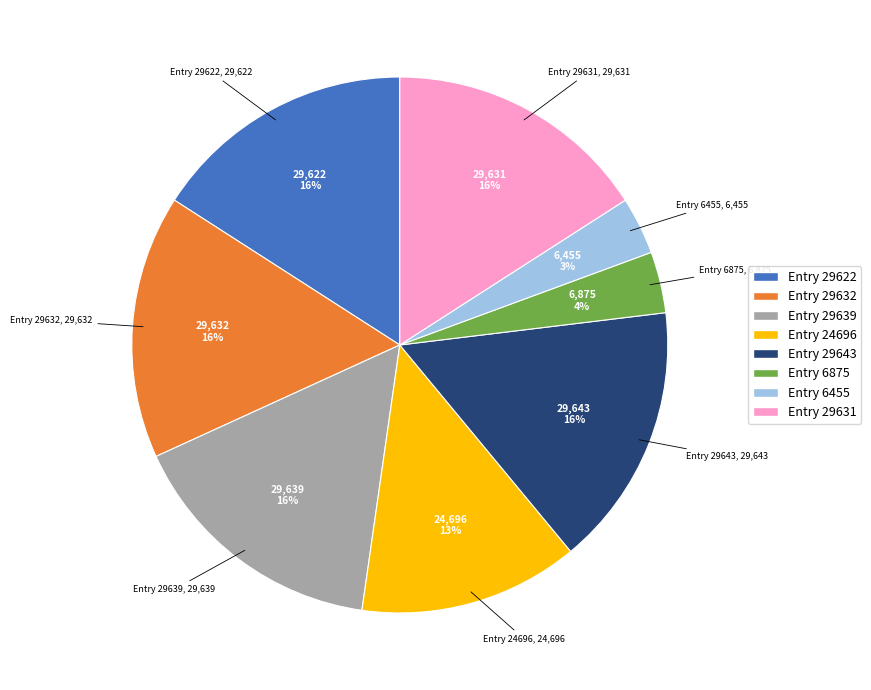

Does any single category account for the majority?

No